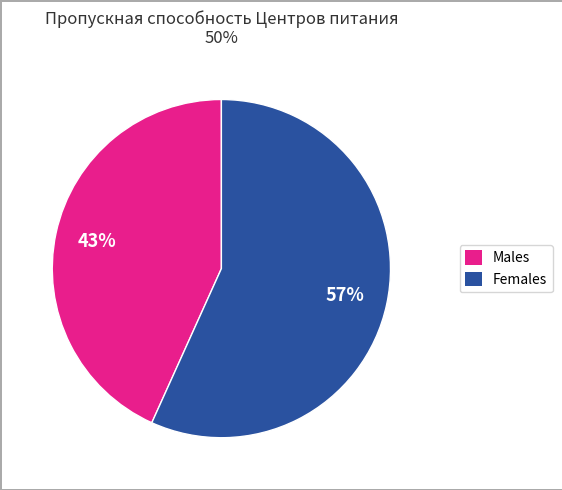

How many slices are in this pie chart?

2